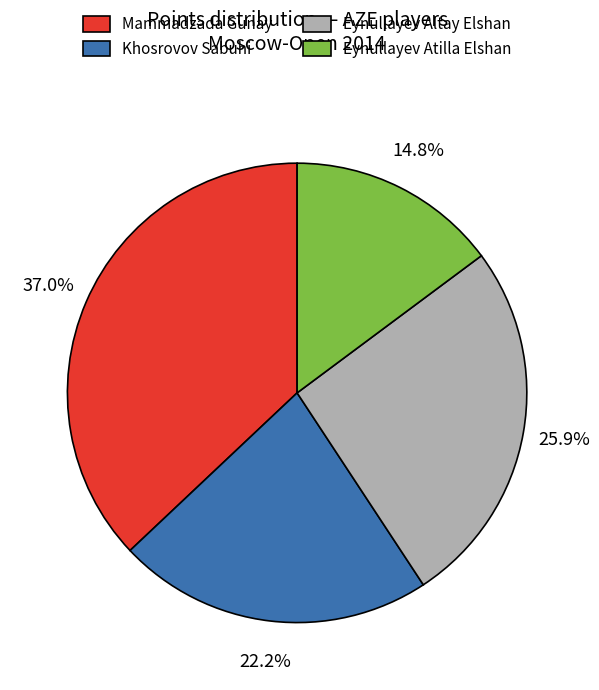

Approximately how many times larger is the value at Eynullayev Atilla Elshan compared to Khosrovov Sabuhi?

0.7